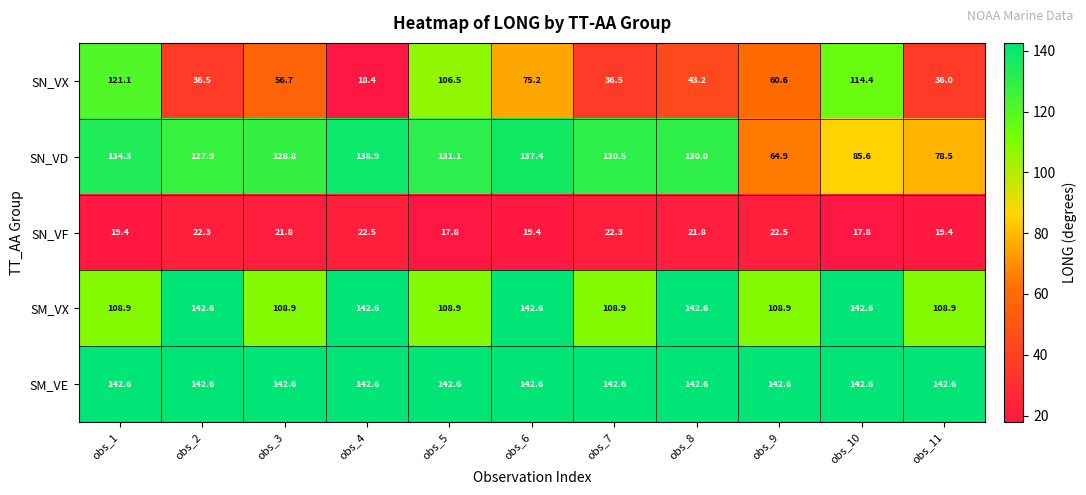

How many categories are shown in the chart?

11